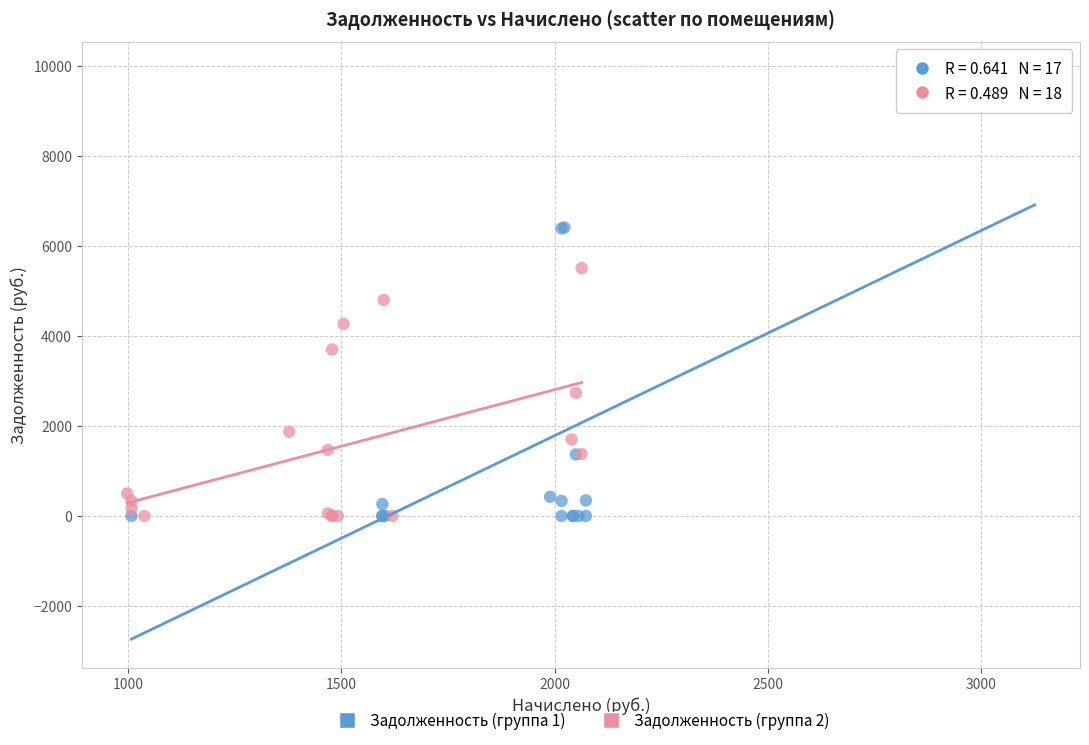

Which series reaches the maximum Y coordinate?

Задолженность (группа 1)